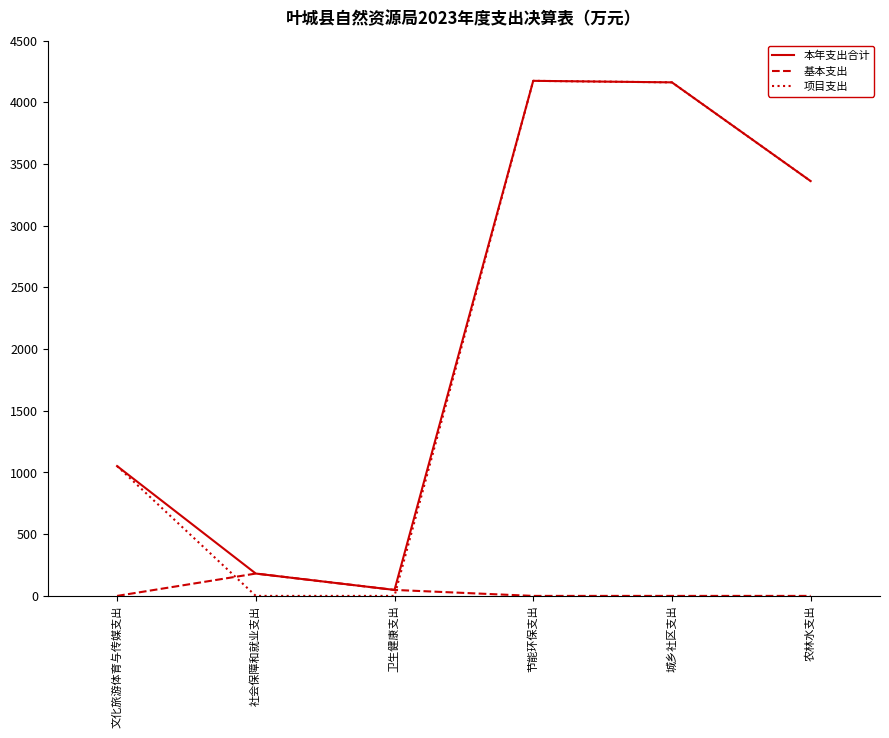

Which category has the lowest value in the 本年支出合计 series?

卫生健康支出